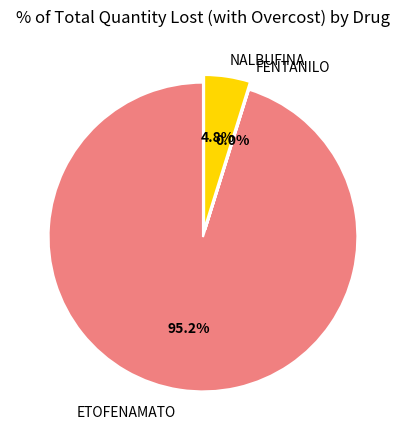

Is there a majority slice in this chart?

Yes